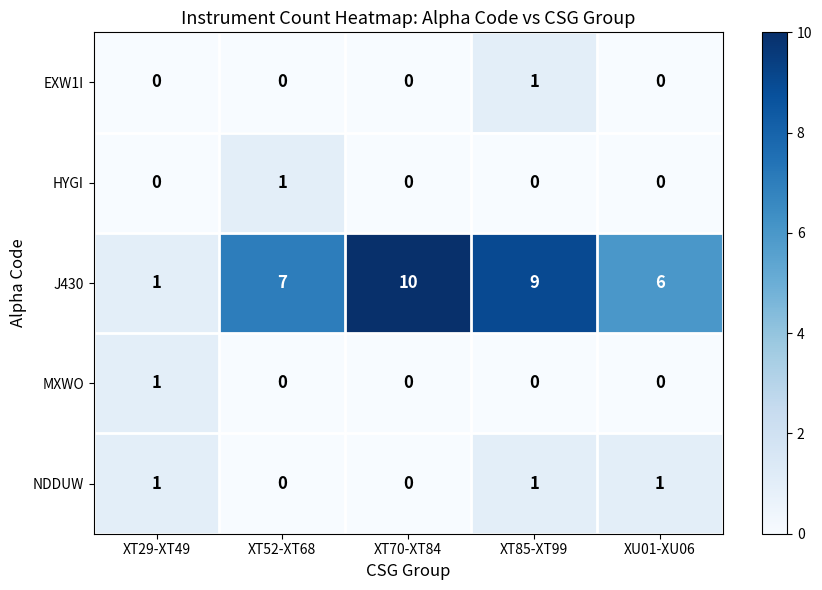

What is the greatest value displayed?

10